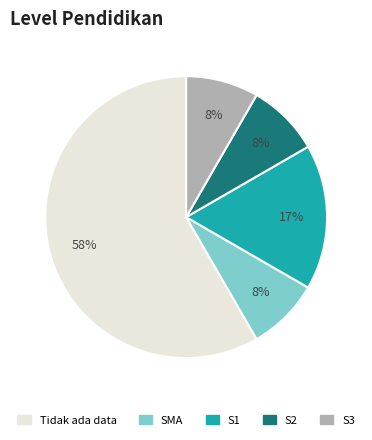

How many segments does this pie chart have?

5